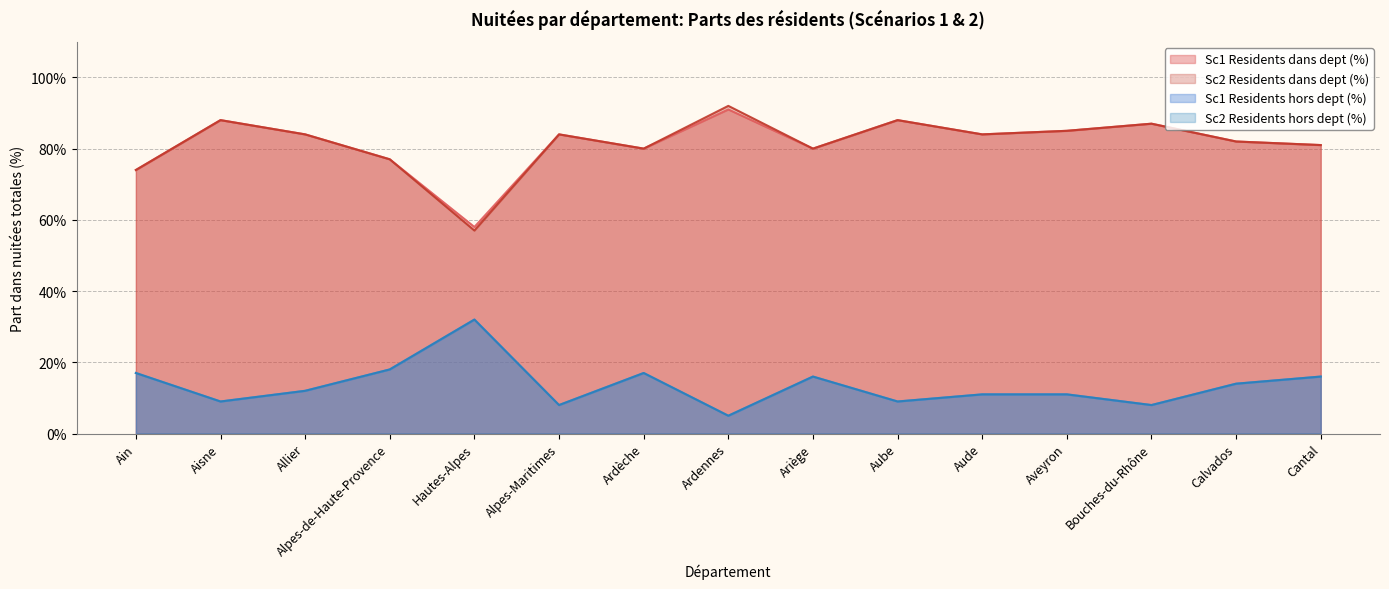

At Cantal, list the series in order from smallest to largest.

Sc1 Residents hors dept (%), Sc2 Residents hors dept (%), Sc1 Residents dans dept (%), Sc2 Residents dans dept (%)